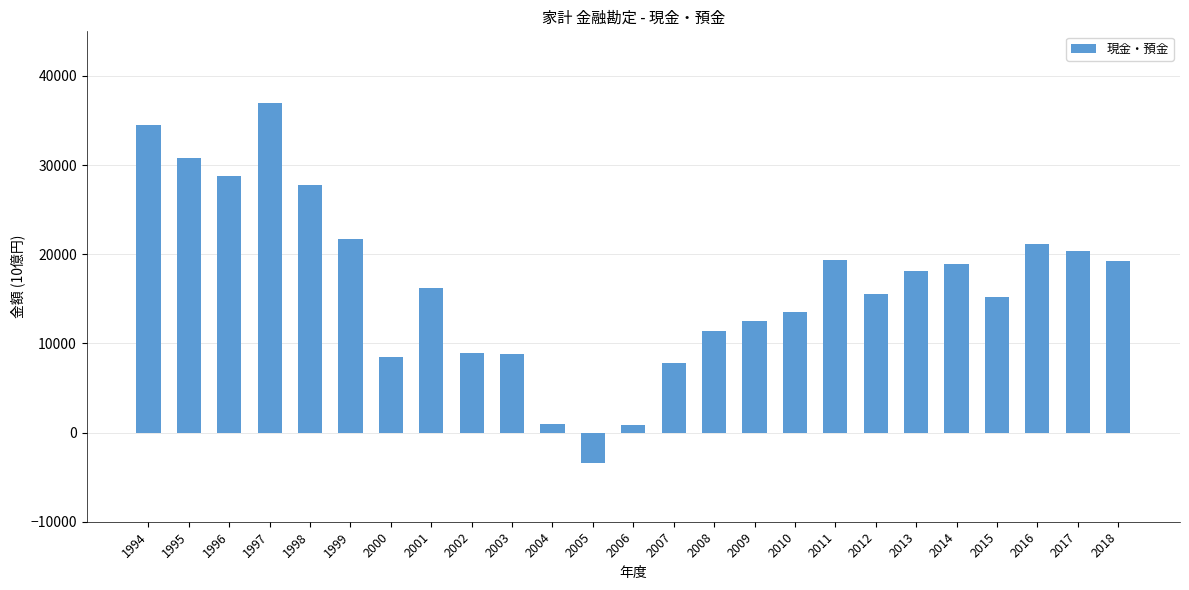

What is the value of the 10th bar from the left?

8834.9